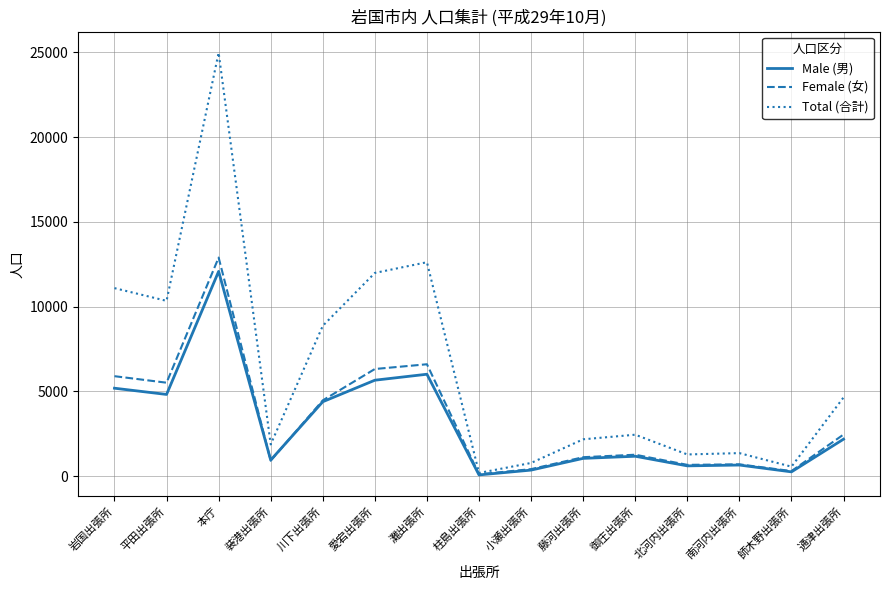

Read the Total (合計) value at 愛宕出張所.

11986